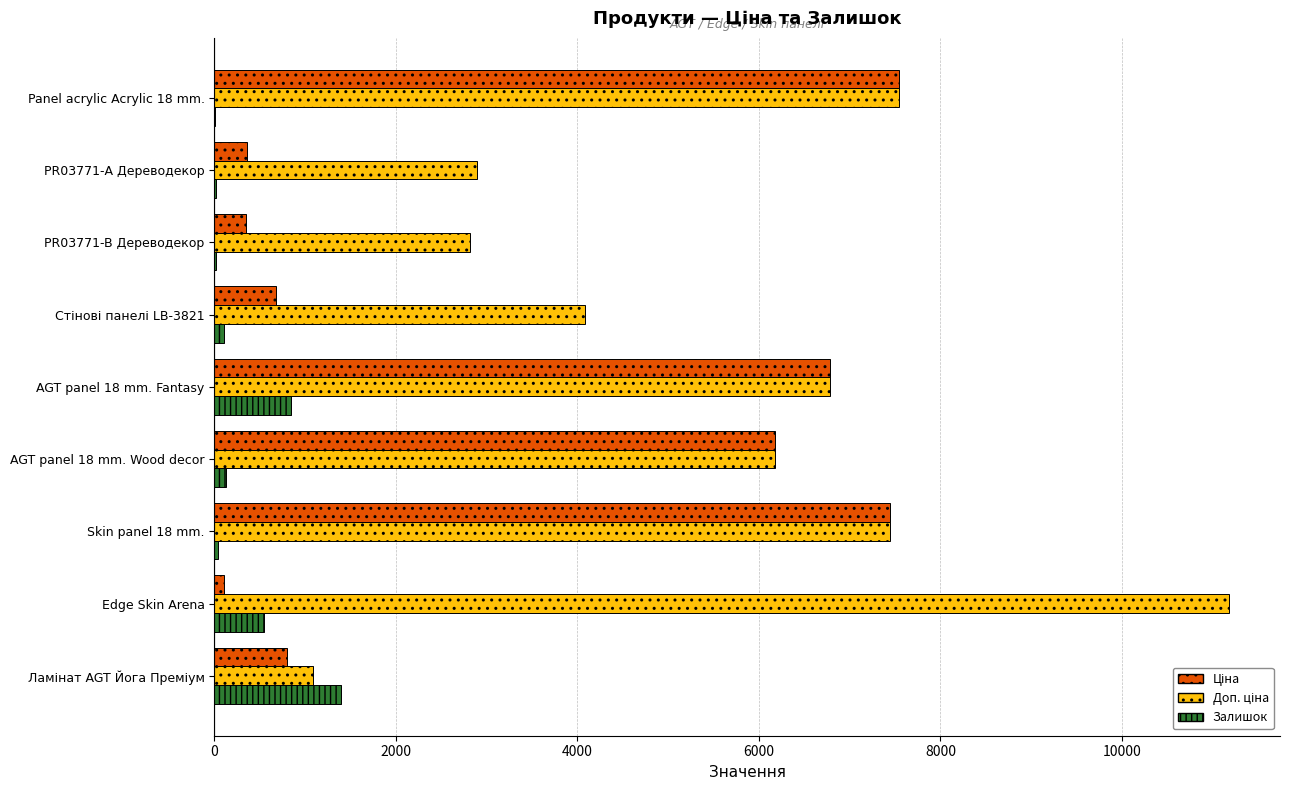

What is the total value across all series at AGT panel 18 mm. Fantasy?

14420.3